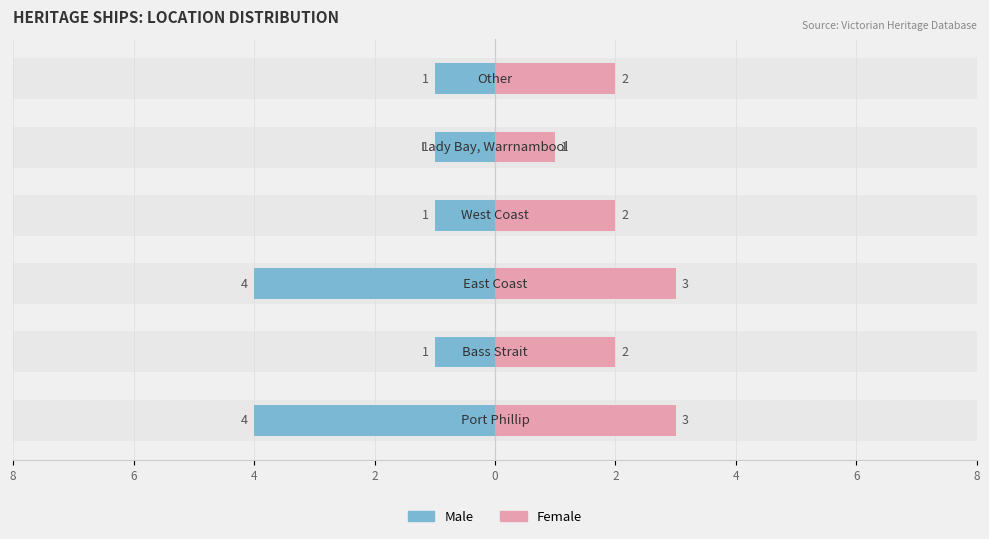

Which series has the largest range (max minus min)?

Male